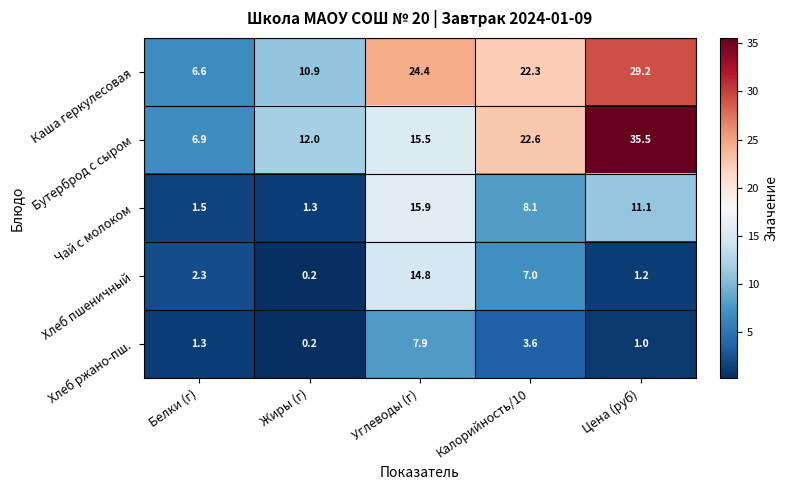

Reading right to left, list all the values displayed in this chart.

Каша геркулесовая: 29.2	22.3	24.4	10.9	6.6
Бутерброд с сыром: 35.5	22.6	15.5	12.0	6.9
Чай с молоком: 11.1	8.1	15.9	1.3	1.5
Хлеб пшеничный: 1.2	7.0	14.8	0.2	2.3
Хлеб ржано-пш.: 1.0	3.6	7.9	0.2	1.3